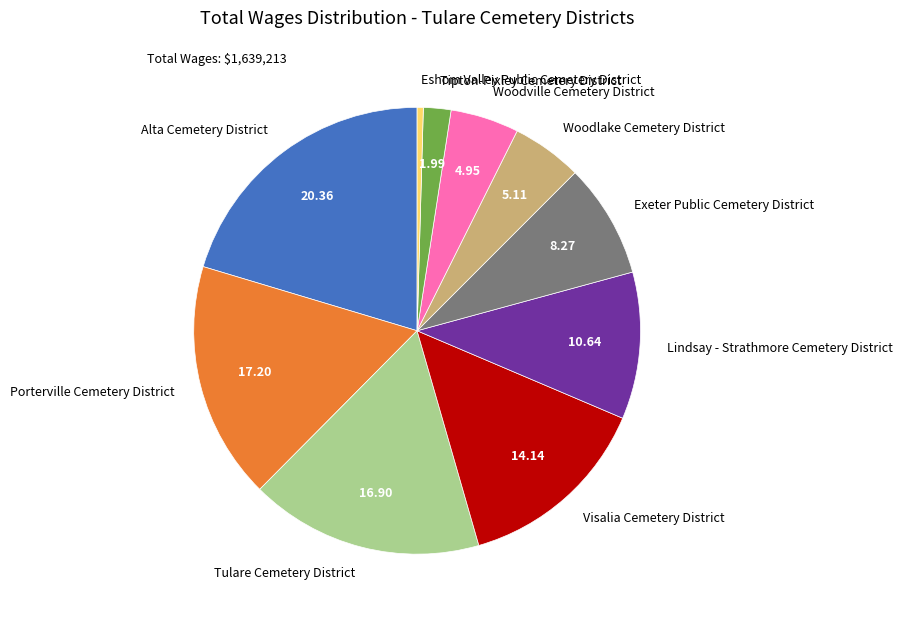

The Woodville Cemetery District slice represents 13% of the pie. True or false?

False